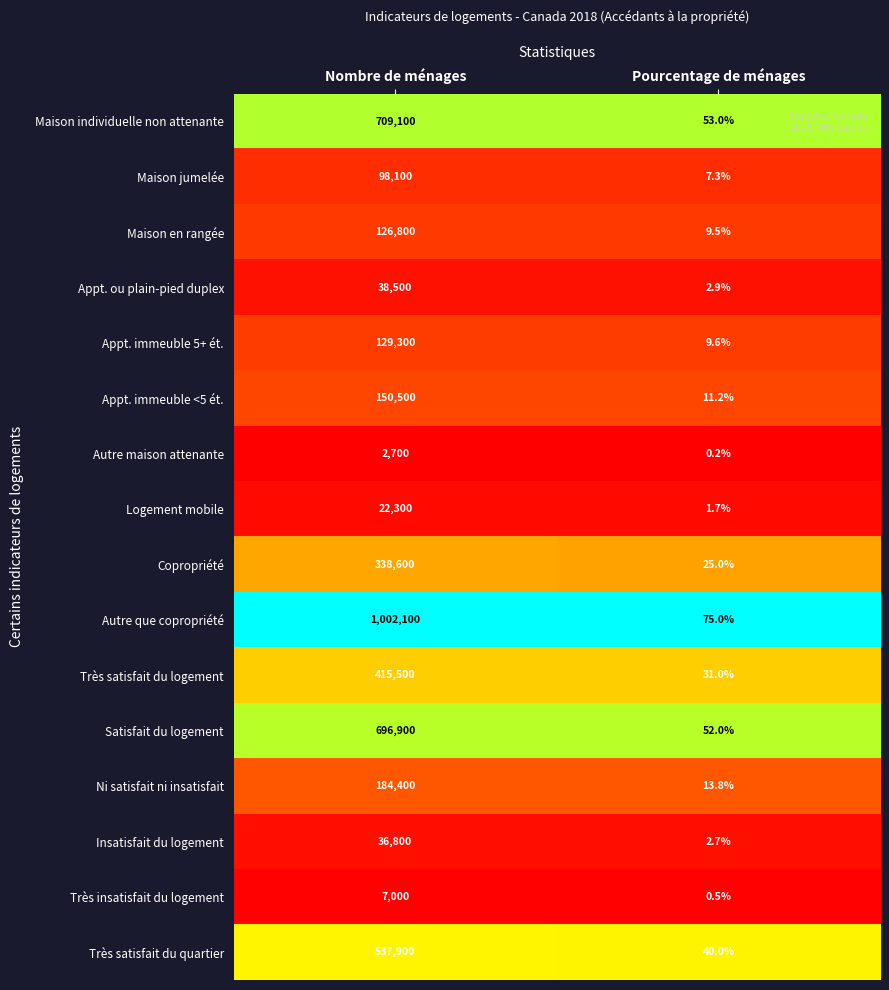

What is the average value of the Satisfait du logement series?

348476.0